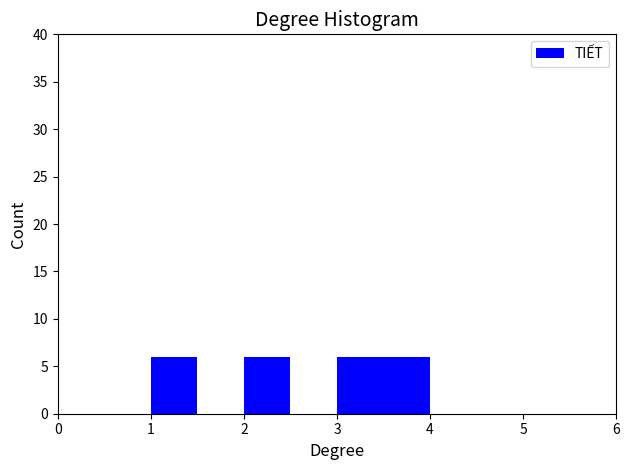

Reading left to right, list every bar in this chart as the range it spans on the x-axis followed by its height. The values are not printed on the chart, so give them approximately, as read against the axis.

1.0 to 1.5: 6
1.5 to 2.0: 0
2.0 to 2.5: 6
2.5 to 3.0: 0
3.0 to 3.5: 6
3.5 to 4.0: 6